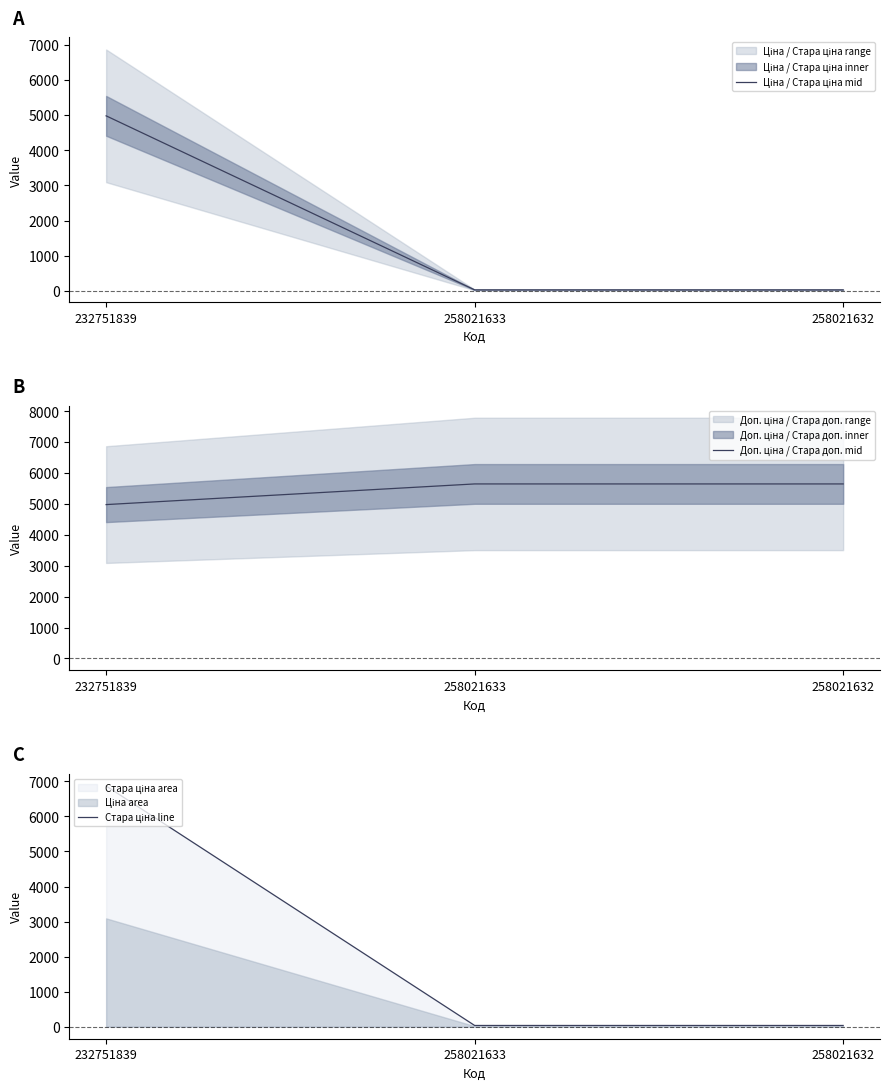

Reading right to left, what are all the values shown in this chart?

Ціна / Стара ціна mid: 258021632=25.1	258021633=25.1	232751839=4980.3
Доп. ціна / Стара доп. mid: 258021632=5648.9	258021633=5648.9	232751839=4980.2
Стара ціна line: 258021632=34.6	258021633=34.6	232751839=6869.4